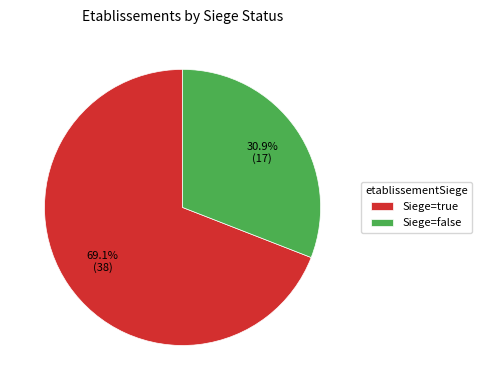

What is the ratio of the value at Siege=true to the value at Siege=false?

2.2